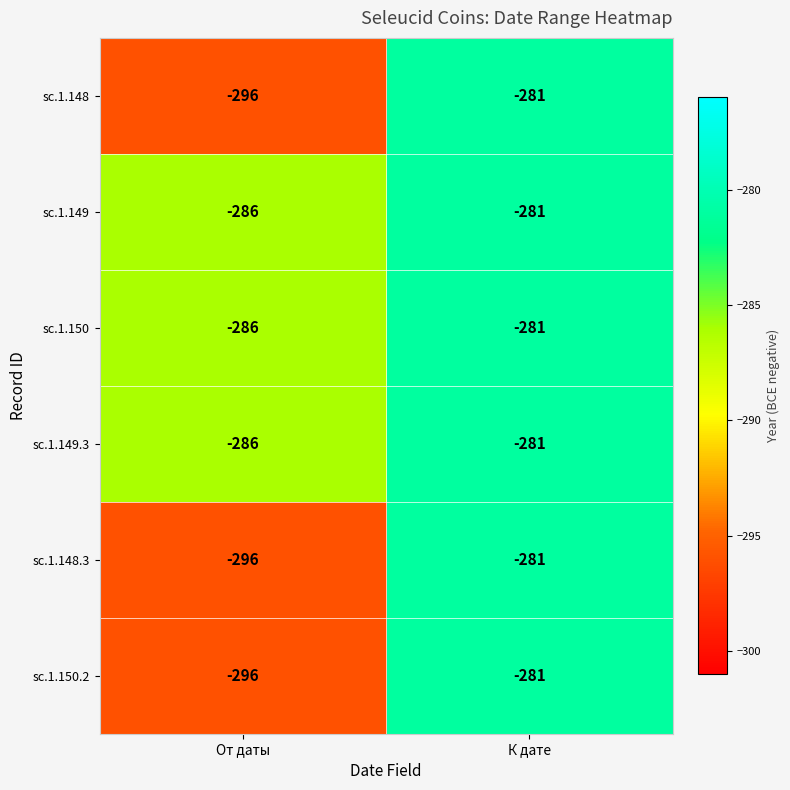

What is the difference between the sc.1.148 values at От даты and К дате?

15